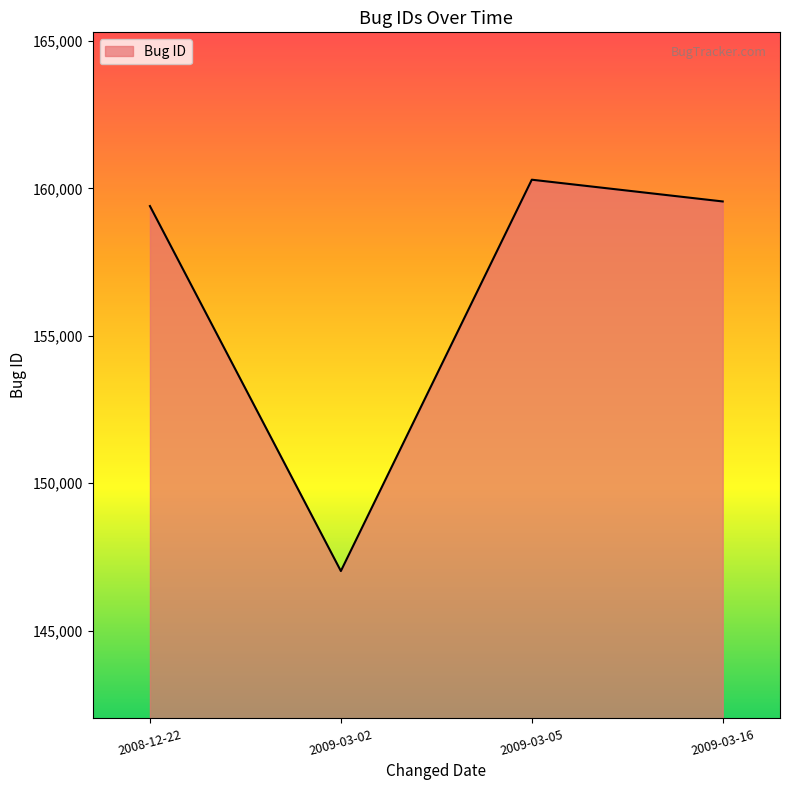

What position from the right is 2009-03-02?

3